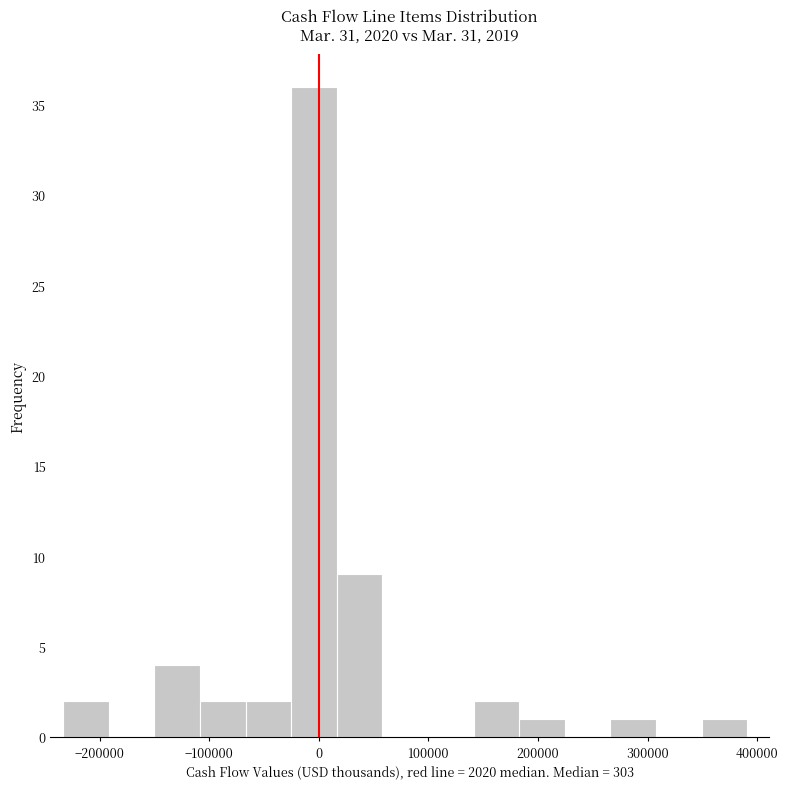

Reading left to right, list every bar in this chart as the range it spans on the x-axis followed by its height. Neither the bar edges nor the heights are printed on the chart, so give them approximately, as read against the axes.

-230000 to -190000: 2
-190000 to -150000: 0
-150000 to -110000: 4
-110000 to -70000: 2
-70000 to -30000: 2
-30000 to 20000: 36
20000 to 60000: 9
60000 to 100000: 0
100000 to 140000: 0
140000 to 180000: 2
180000 to 220000: 1
220000 to 270000: 0
270000 to 310000: 1
310000 to 350000: 0
350000 to 390000: 1